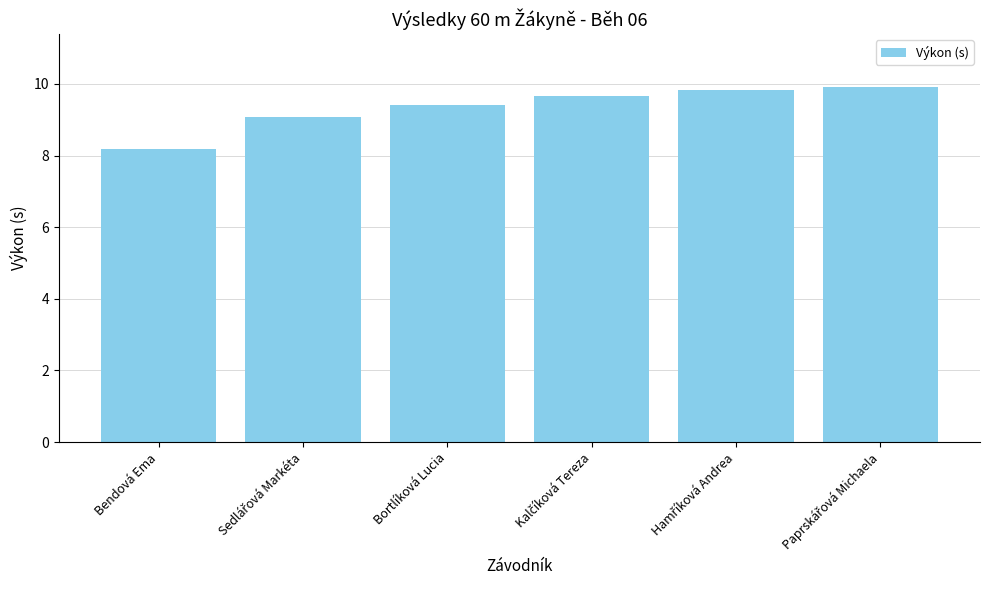

What is the smallest value displayed?

8.2